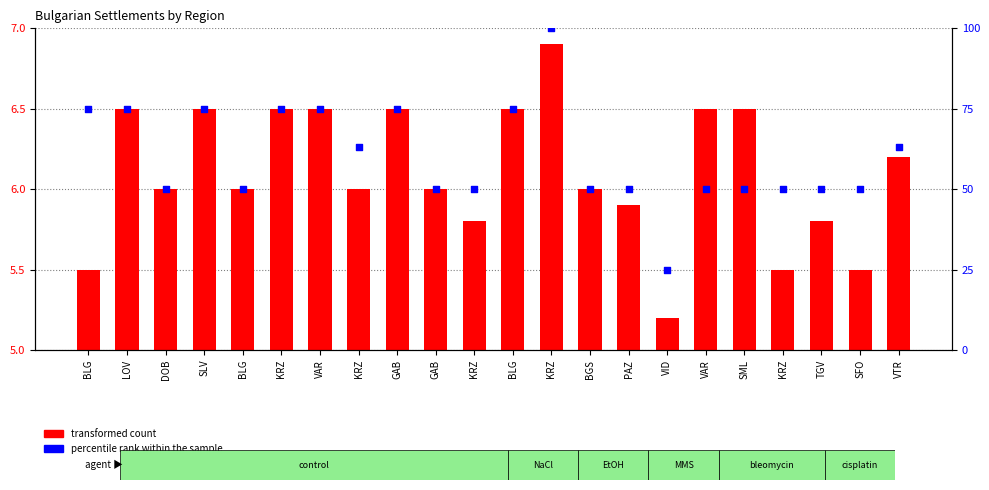

At which category is the sum across all series the highest?

KRZ